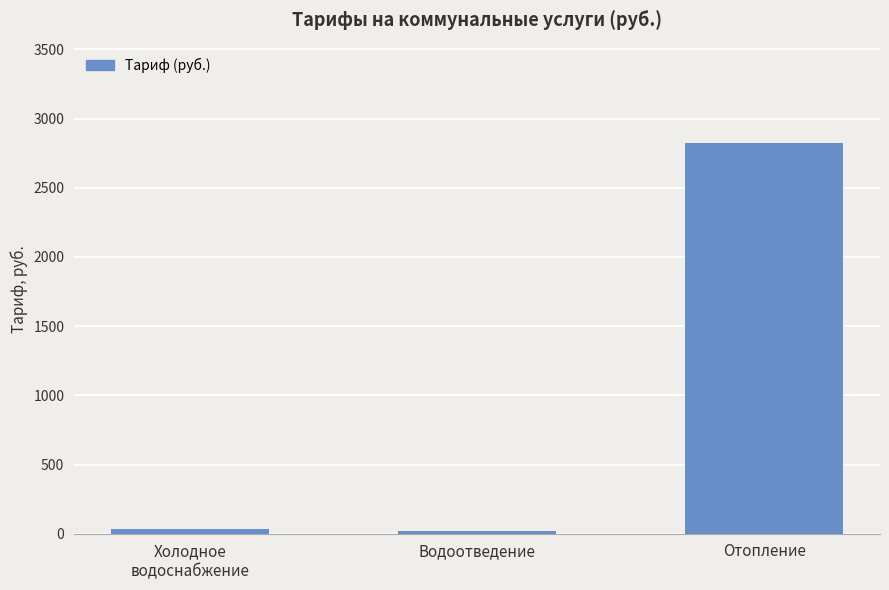

Read the value at Водоотведение.

19.6